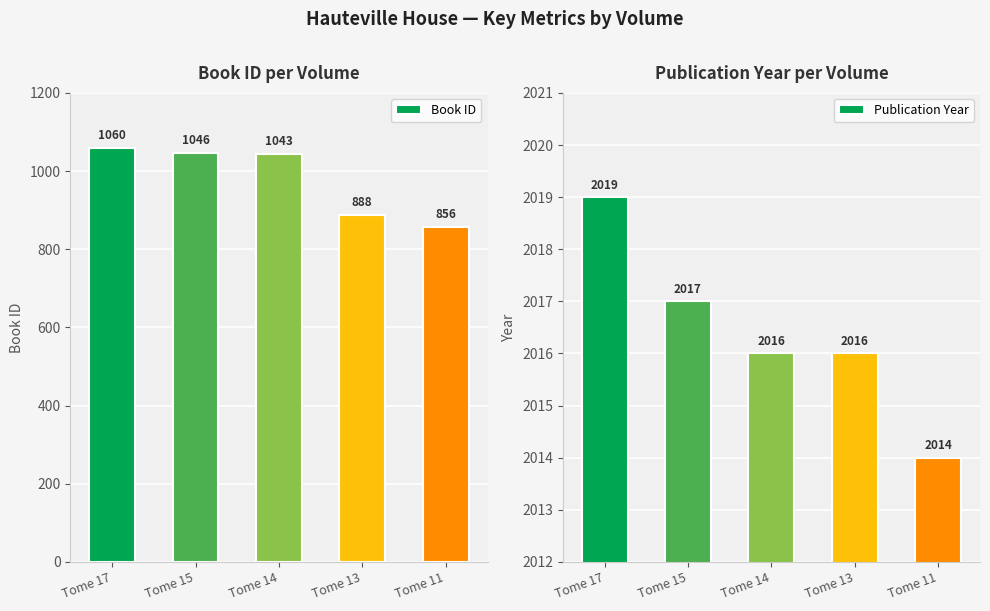

Is it true that Book ID equals 1046 at Tome 15?

True